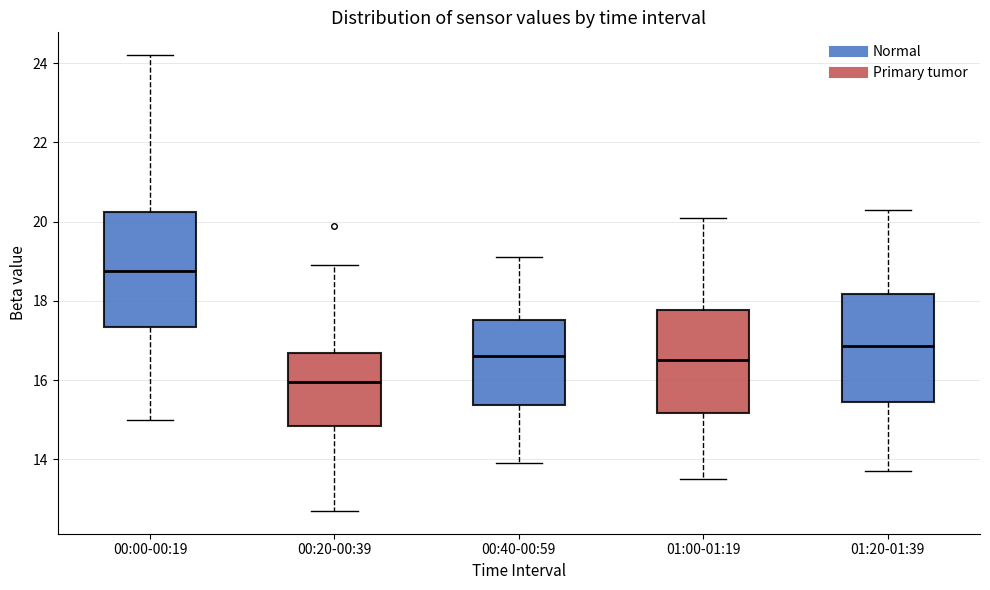

Reading left to right, transcribe this box plot: for each box, give where its median line is, the range the box spans, and where its two whiskers end, as read against the y-axis. The values are not printed on the chart, so give them approximately, as read against the axis.

00:00-00:19: median 18.8, box 17.4 to 20.2, whiskers 15.0 to 24.2
00:20-00:39: median 16.0, box 14.8 to 16.6, whiskers 12.8 to 19.0
00:40-00:59: median 16.6, box 15.4 to 17.6, whiskers 14.0 to 19.2
01:00-01:19: median 16.6, box 15.2 to 17.8, whiskers 13.6 to 20.2
01:20-01:39: median 16.8, box 15.4 to 18.2, whiskers 13.8 to 20.4